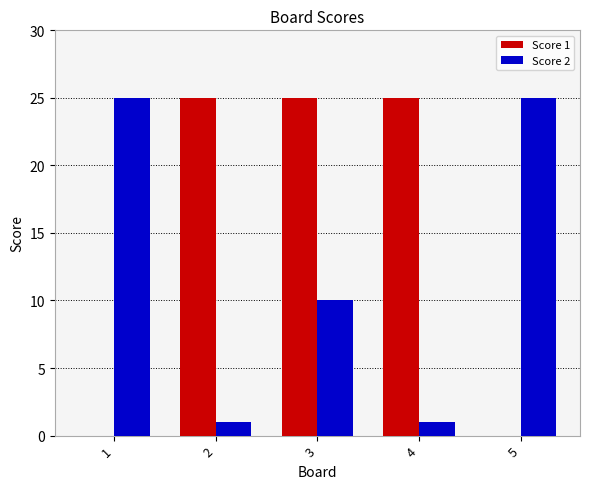

What is the maximum value shown in the chart?

25